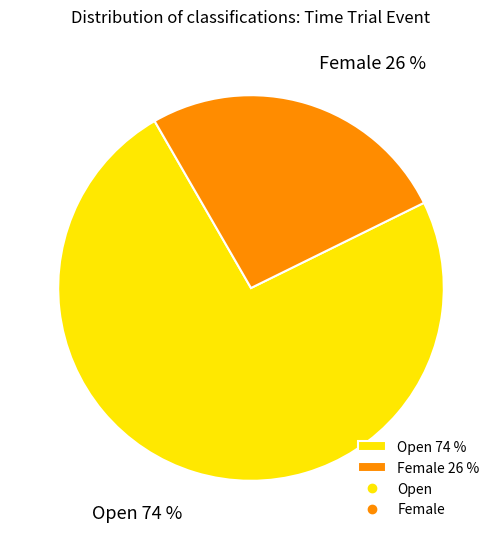

What is the largest slice in the pie chart?

Open